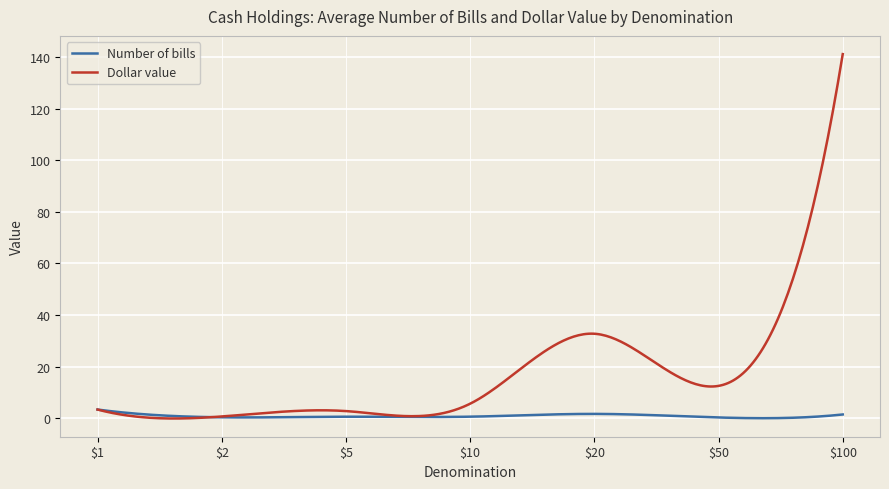

What are all the series names shown in the legend?

Number of bills, Dollar value